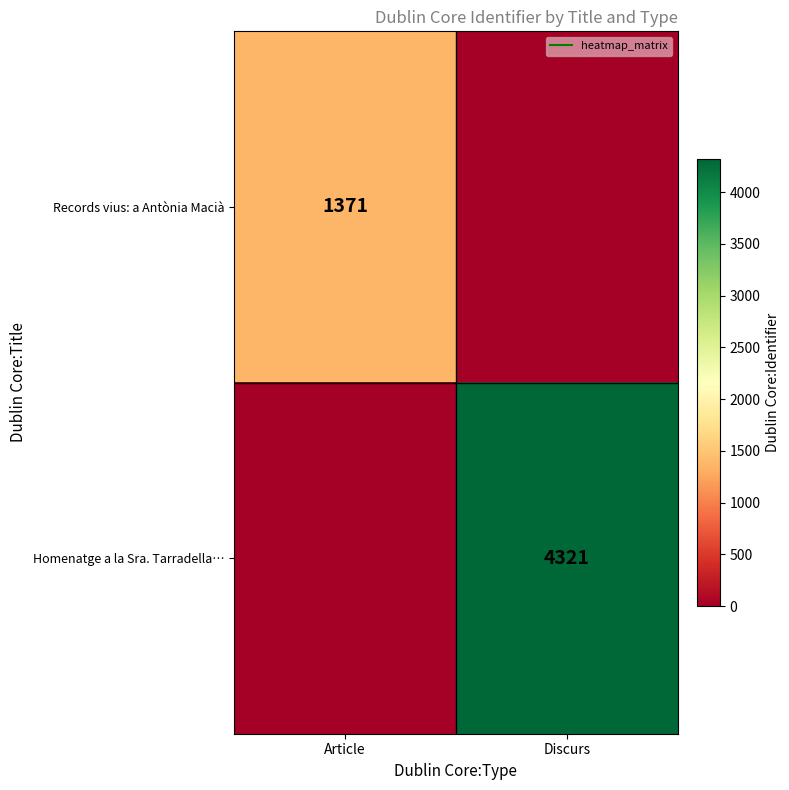

The Records vius: a Antònia Macià series shows 0 at Discurs. True or false?

True